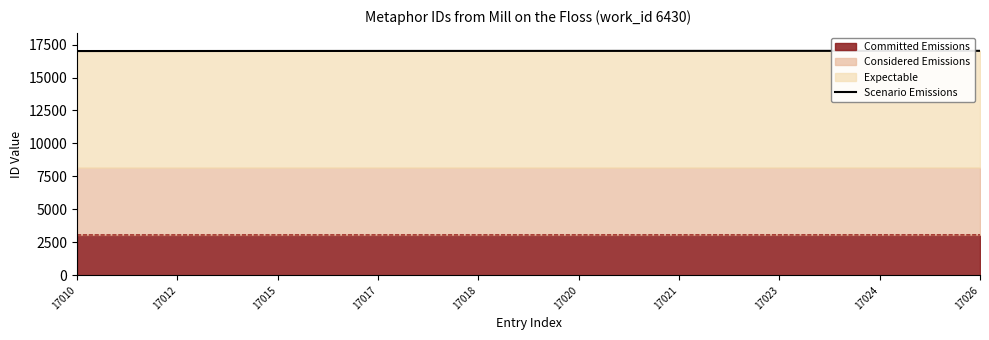

Rank the categories by value from lowest to highest.

17010, 17012, 17015, 17017, 17018, 17020, 17021, 17023, 17024, 17026